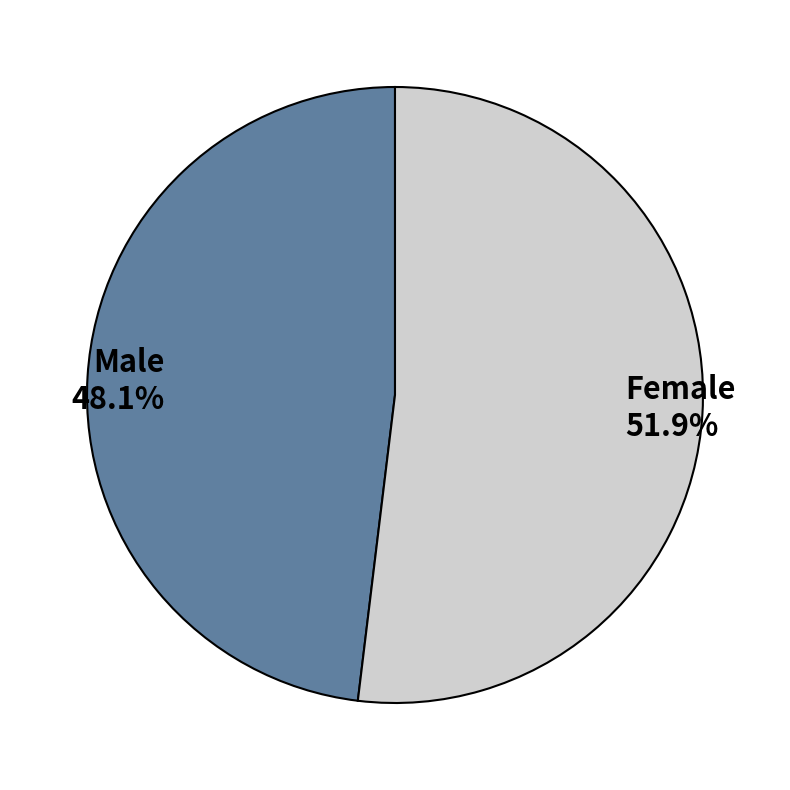

Approximately how many times larger is the value at Female compared to Male?

1.1